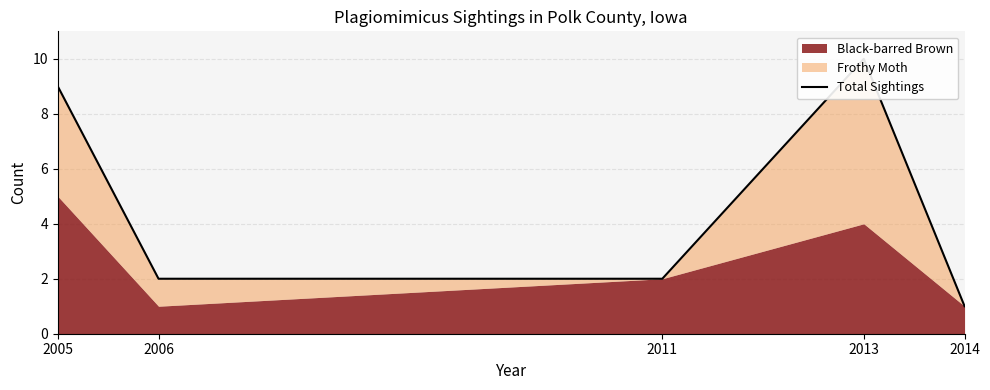

The value at 2014 is 1. True or false?

False